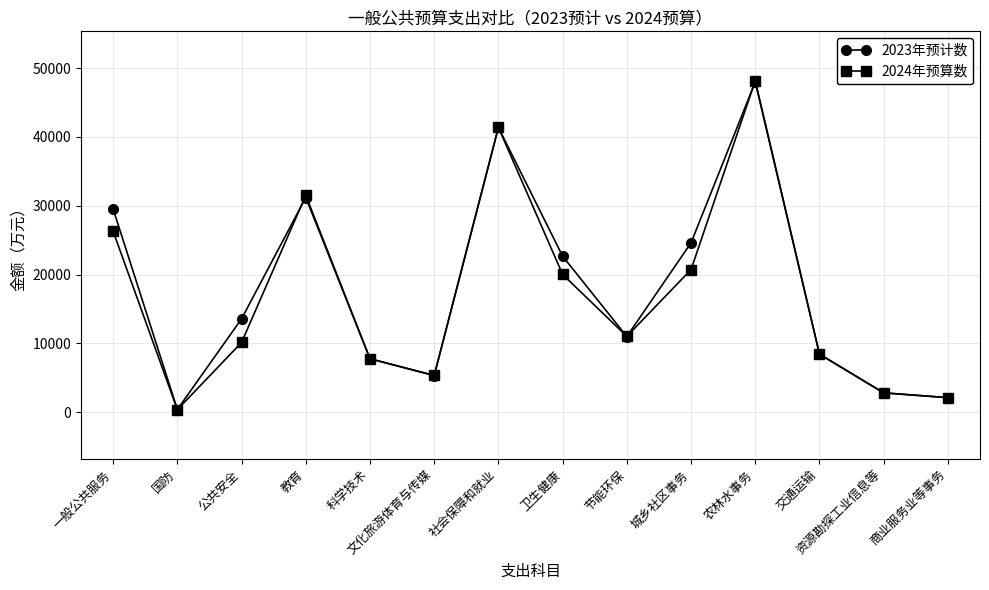

List the series in order of their overall mean, lowest first.

2024年预算数, 2023年预计数